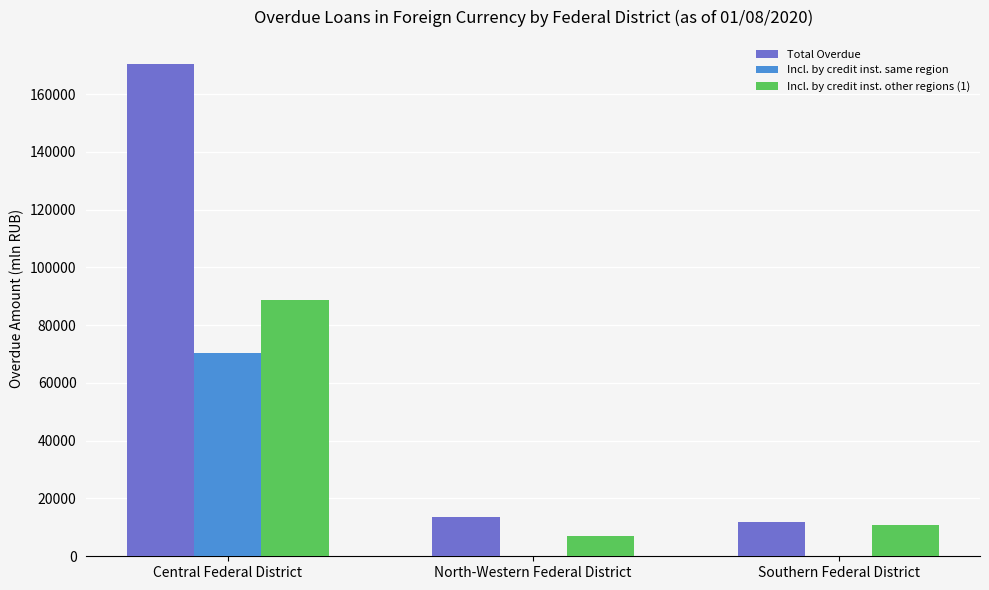

At which category does the chart reach its peak across all series?

Central Federal District